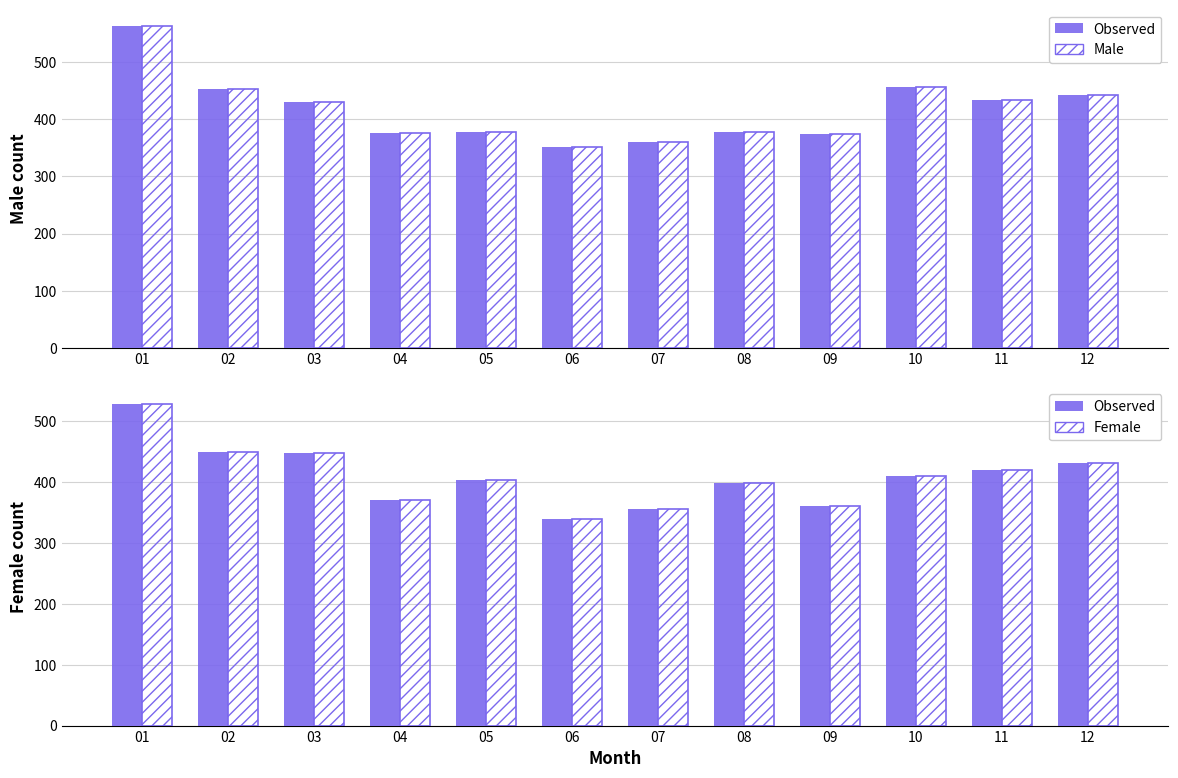

Rank the series at 10 from lowest to highest value.

Female, Female (hatched), Male, Male (hatched)